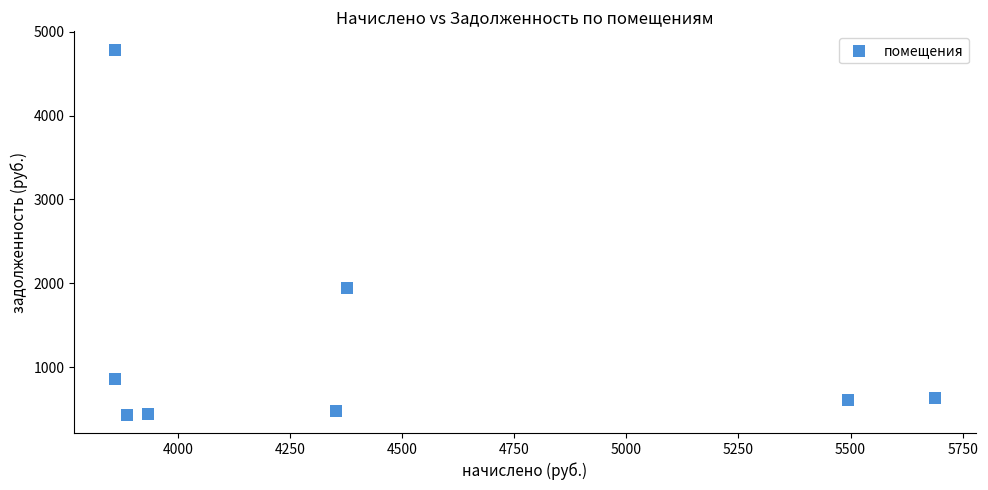

What Y value in the scatter plot is closest to 2609?

1945.3